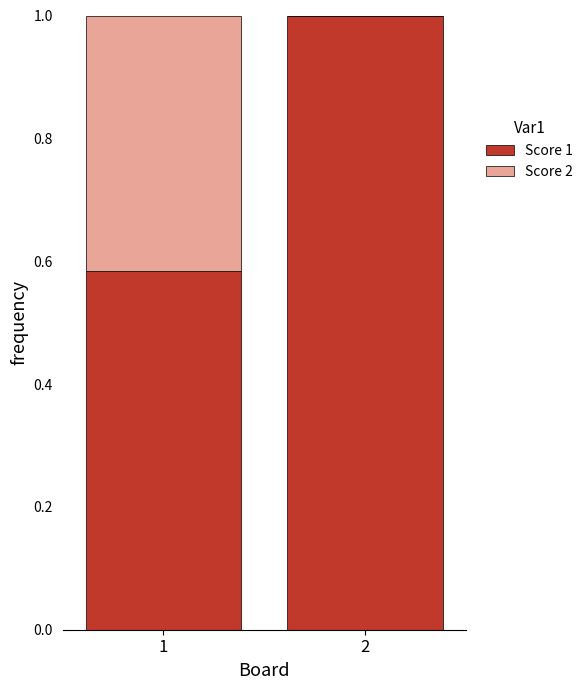

What is the total value across all series at 2?

1.0